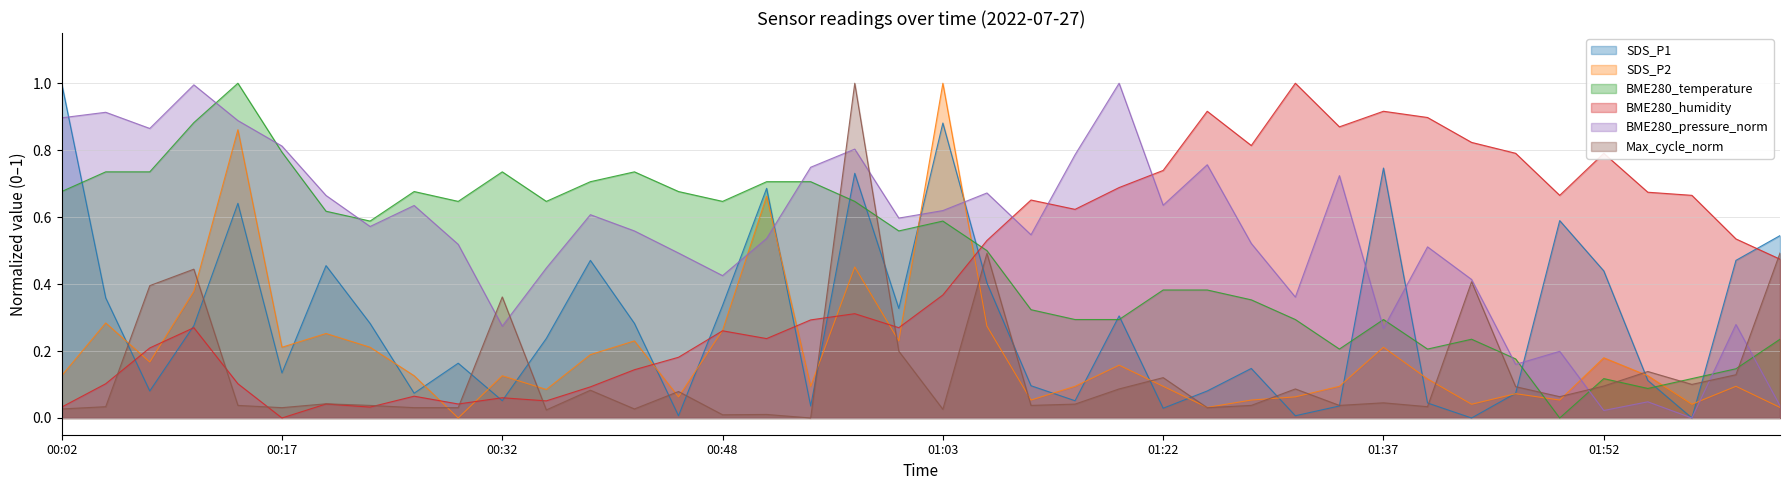

True or false: SDS_P1 and SDS_P2 intersect in this chart.

True